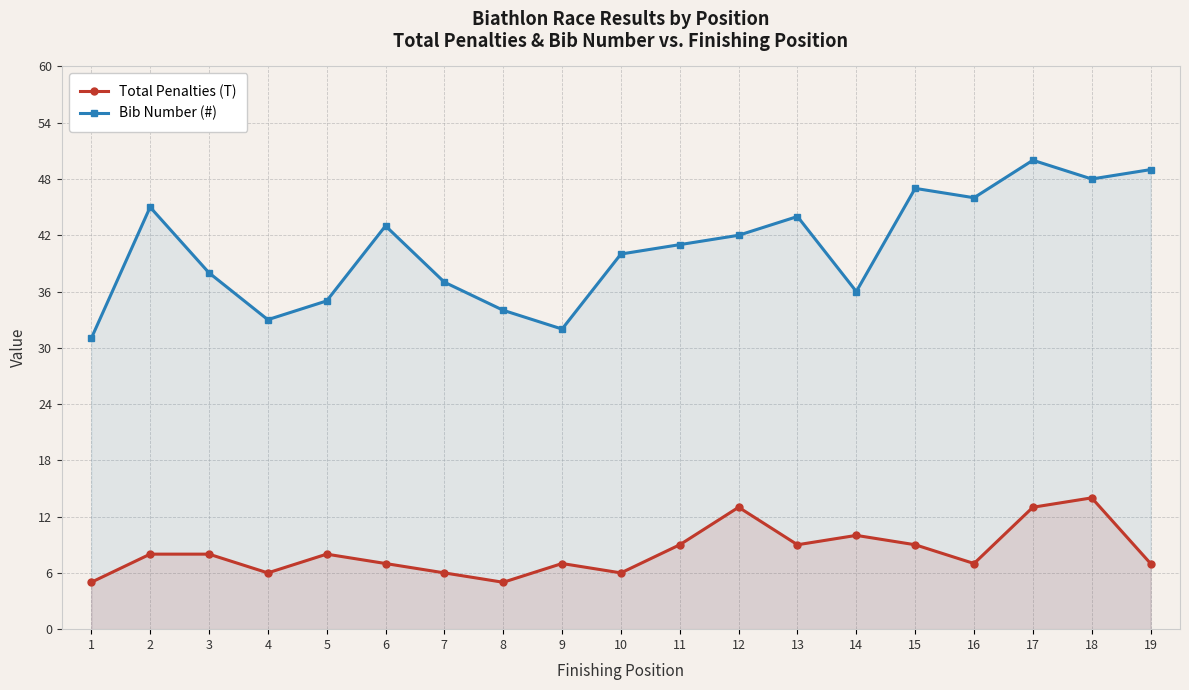

What is the total value across all series at 1?

36